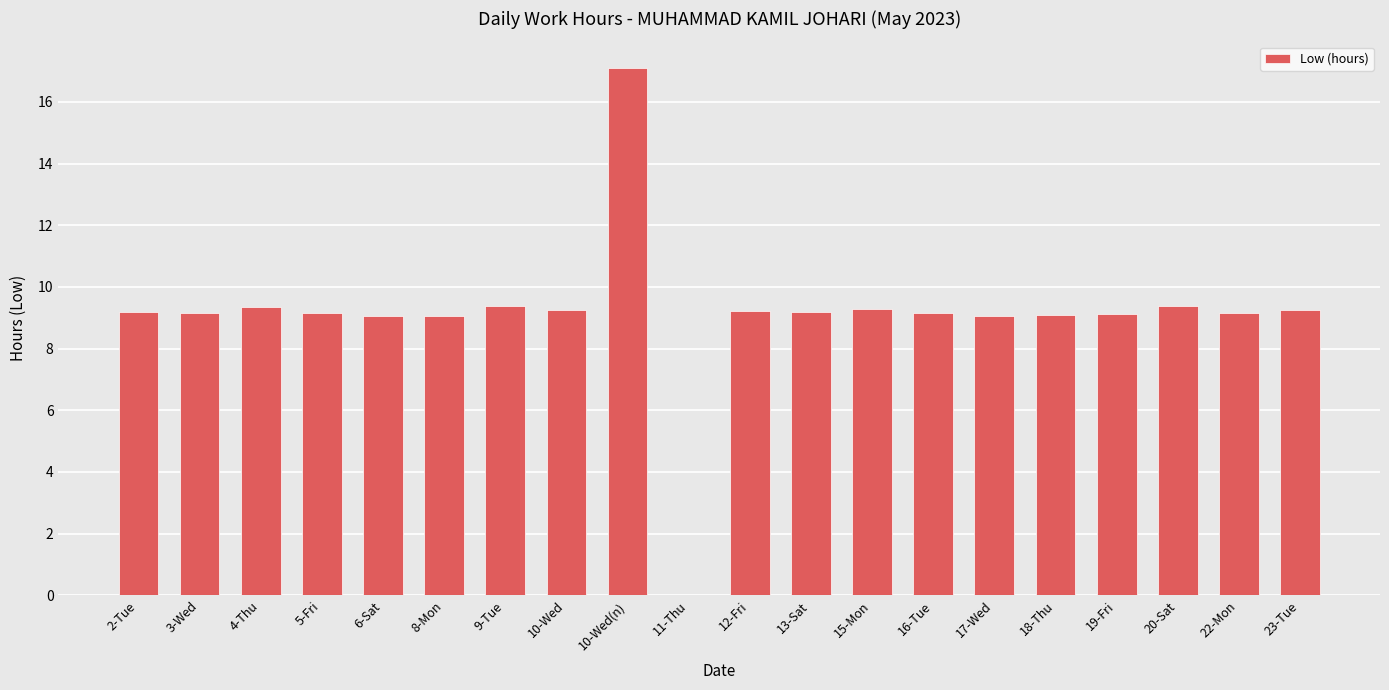

What is the change in value from 3-Wed to 9-Tue?

+0.2